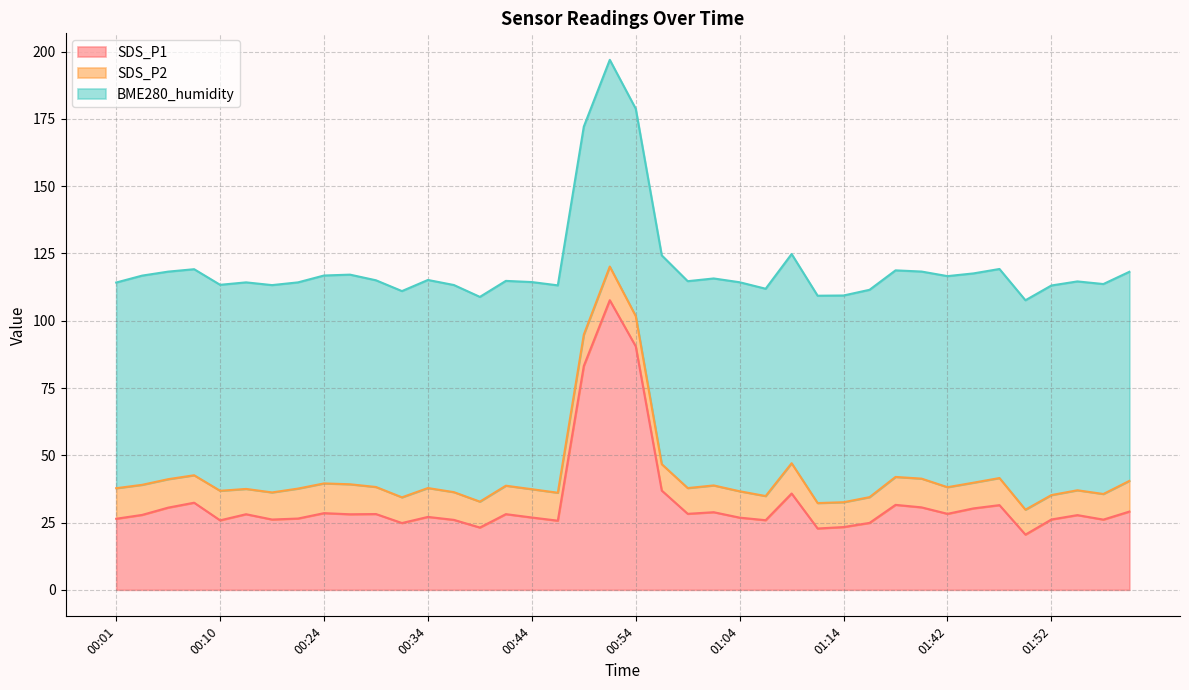

At which category is the sum across all series the highest?

00:52